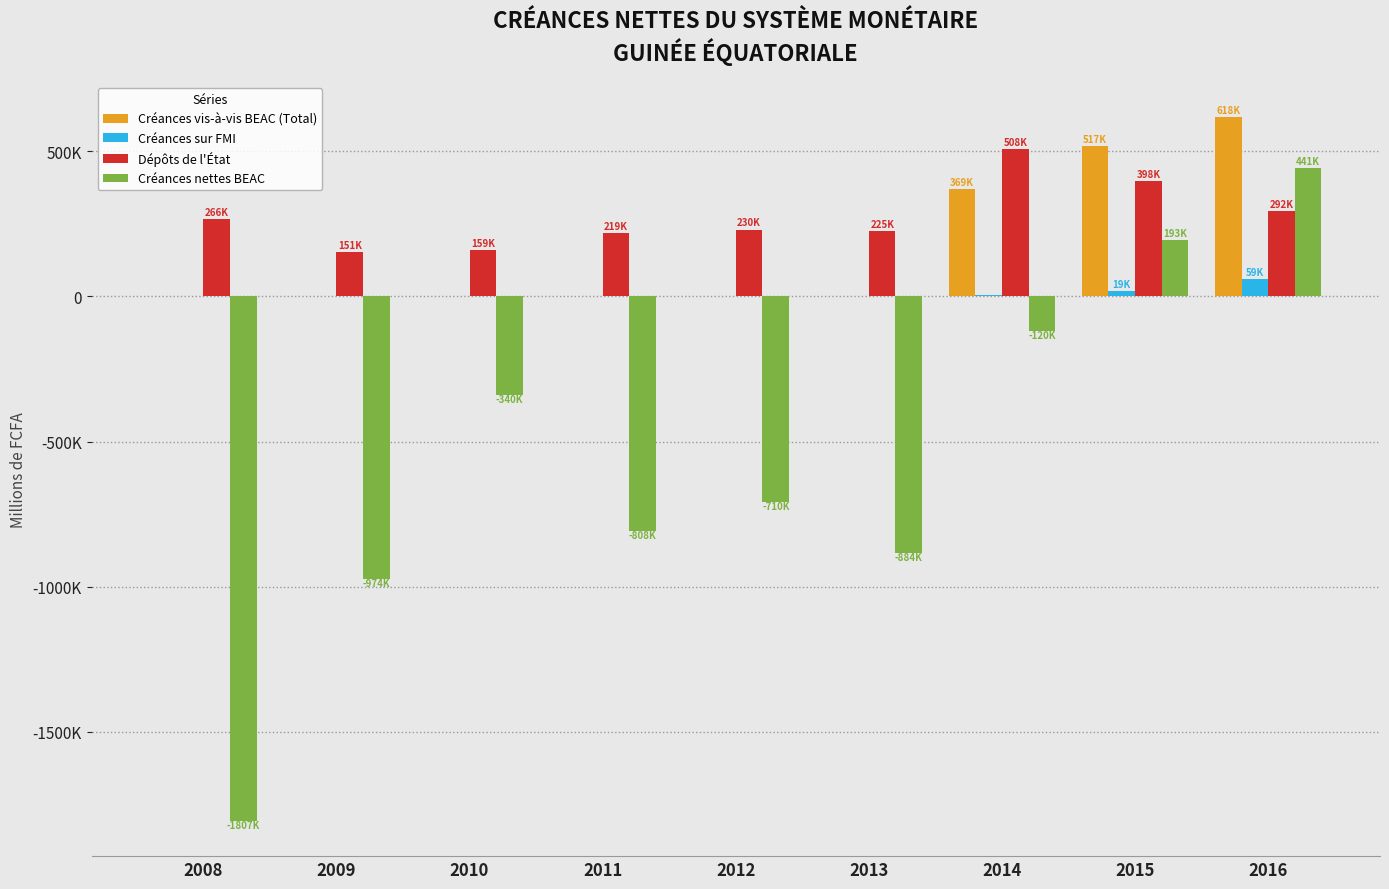

The Dépôts de l'État series shows 130076 at 2011. True or false?

False